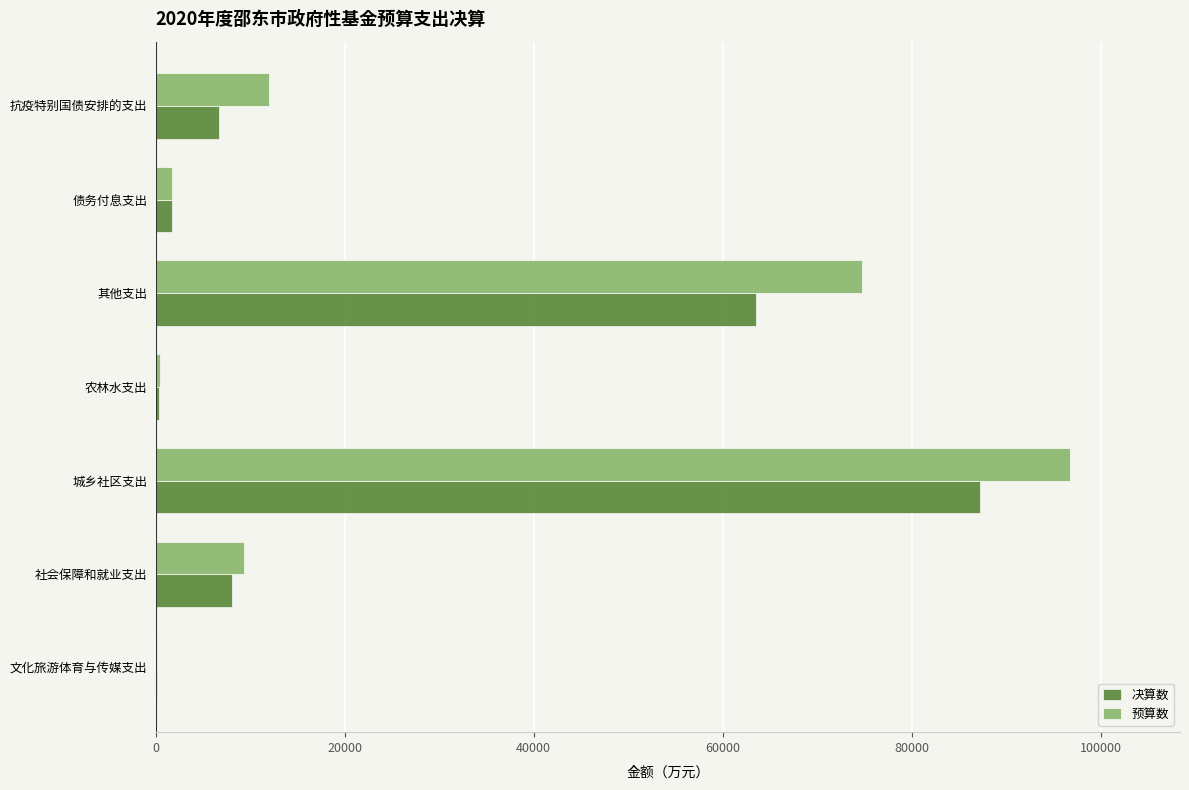

What is the maximum value shown in the chart?

96797